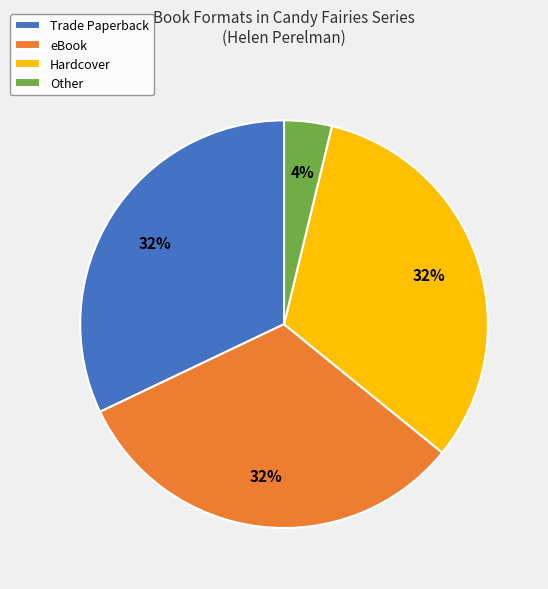

Which slice is the smallest?

Other